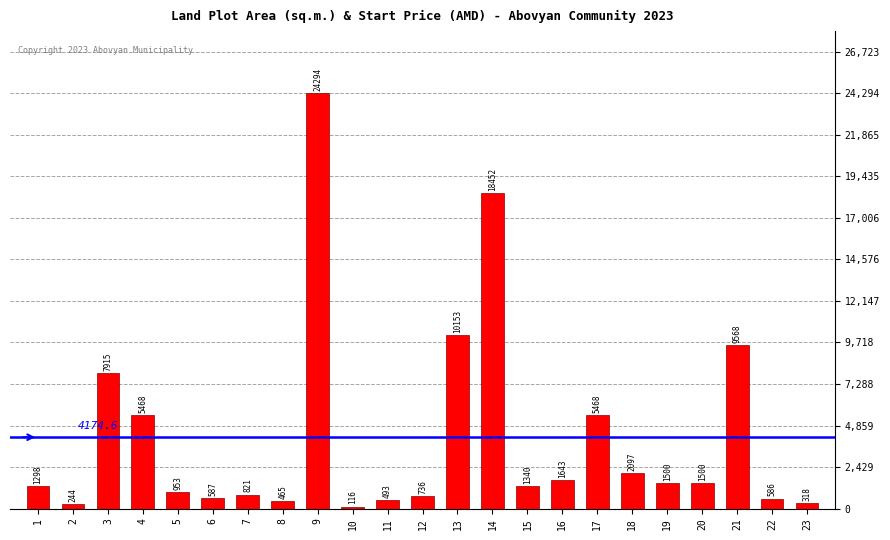

What is the minimum value shown in the chart?

116